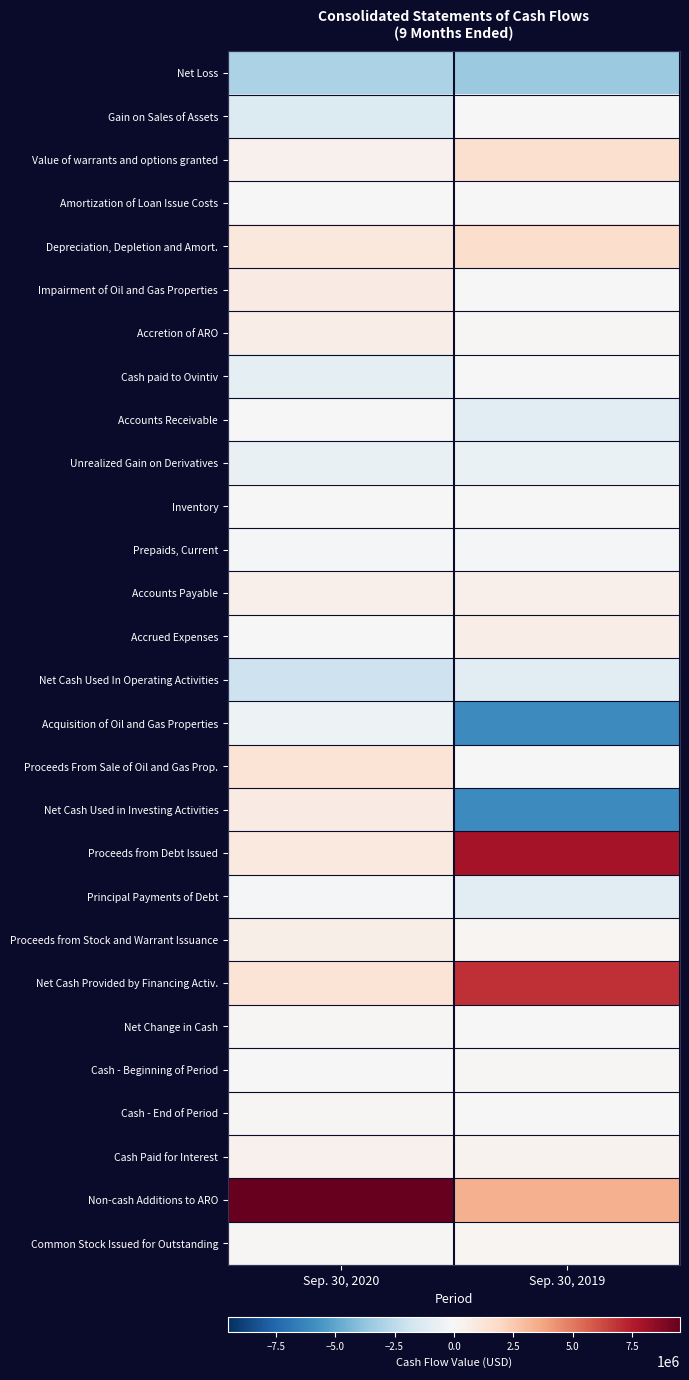

Which category has the highest value across all series?

Sep. 30, 2020